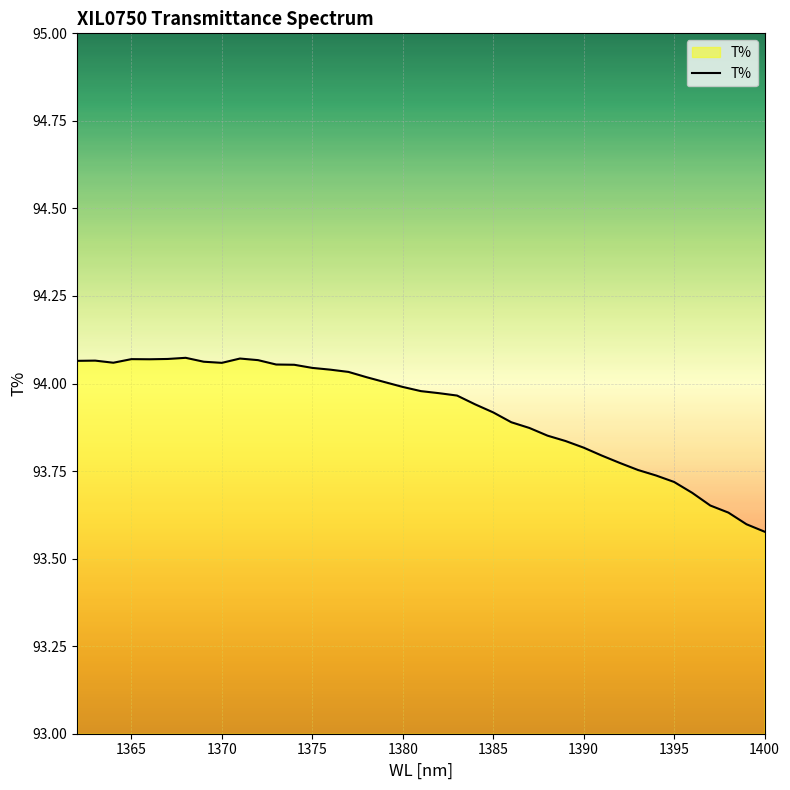

What is the difference between the second highest and second lowest values?

0.5